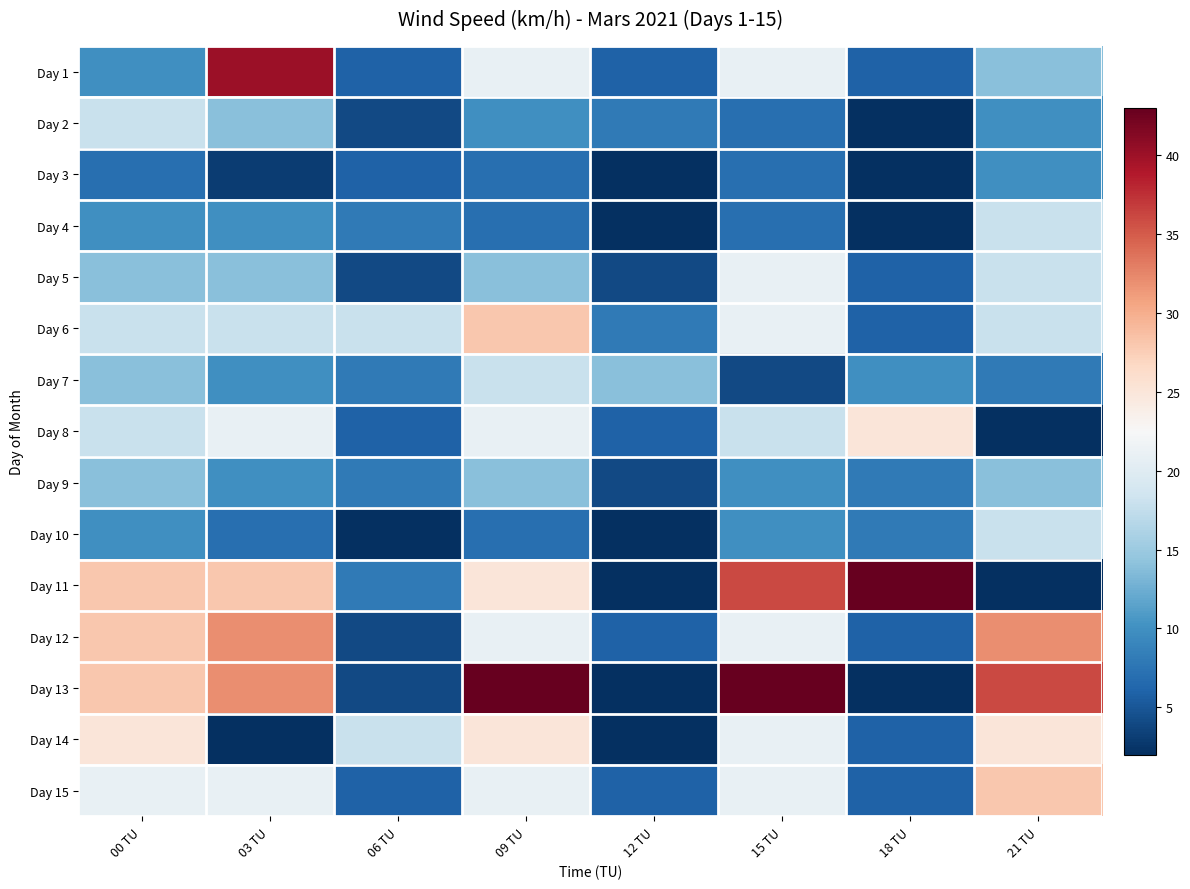

Which has a higher value, 15 TU or 09 TU?

15 TU